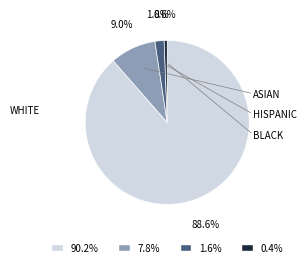

Is there a majority slice in this chart?

Yes